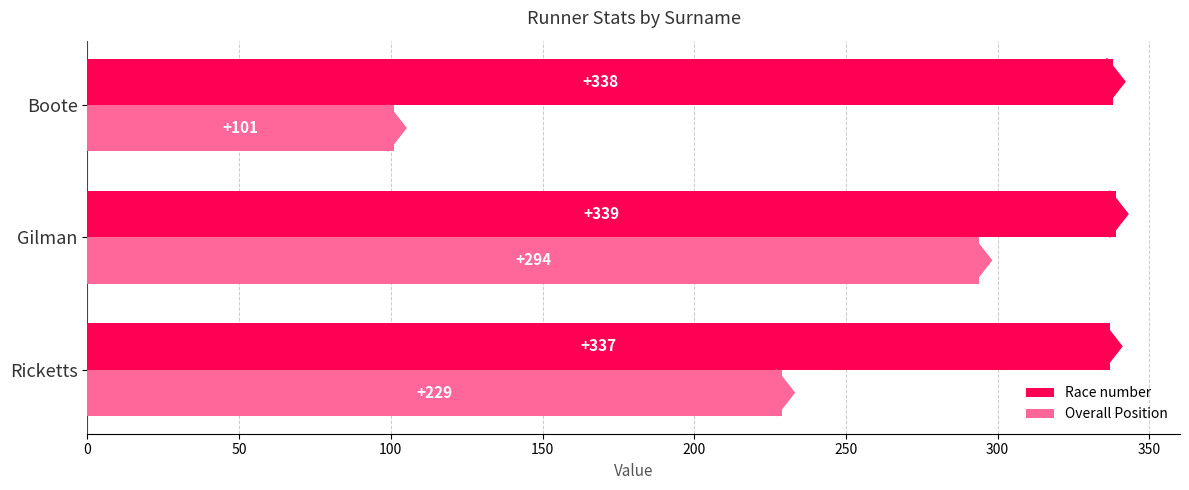

Which series has the largest total across all categories?

Race number